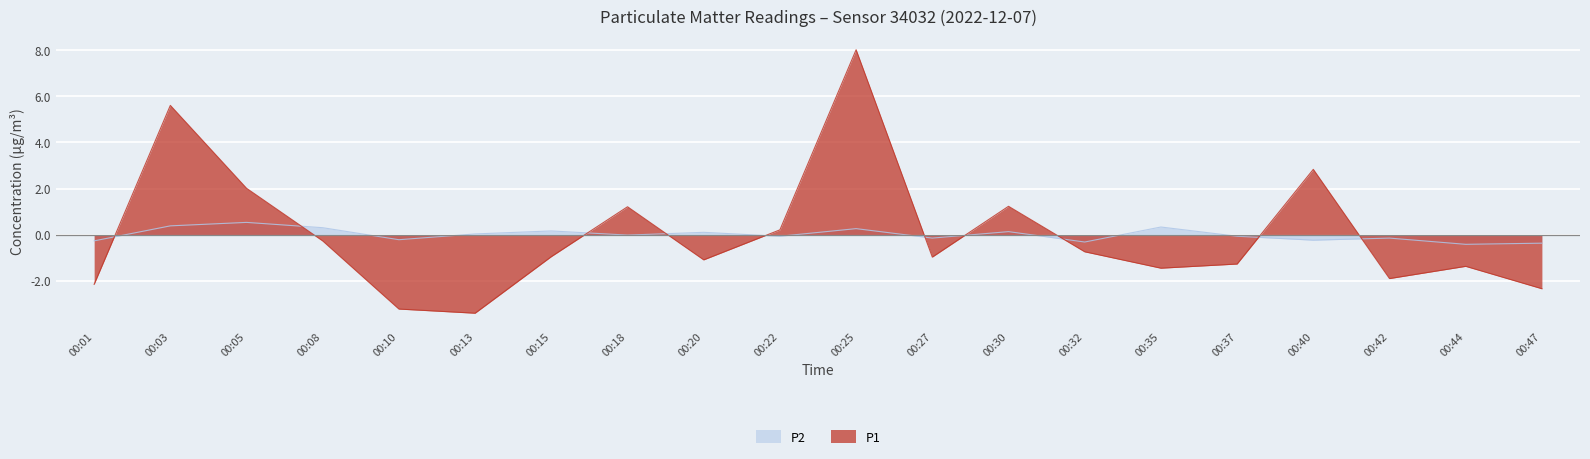

What value does the P2 series have at 00:40?

-0.2